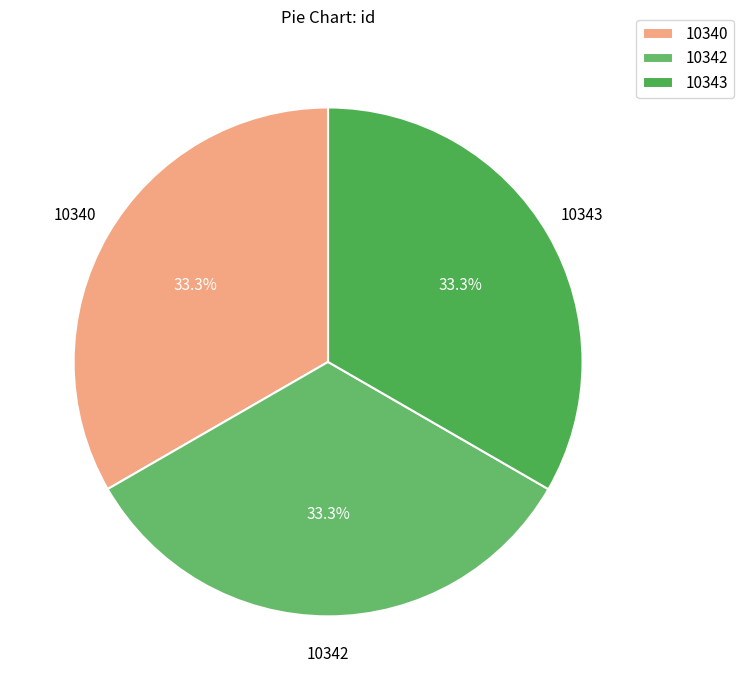

The 10343 slice represents 20% of the pie. True or false?

False